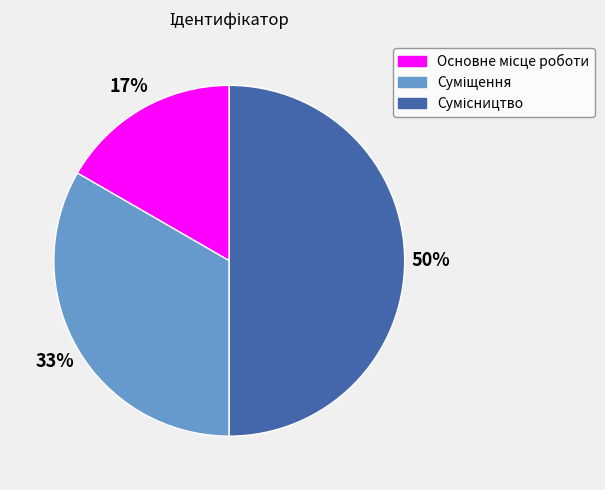

To the nearest percent, what is the difference between the largest and smallest slice percentages?

33%